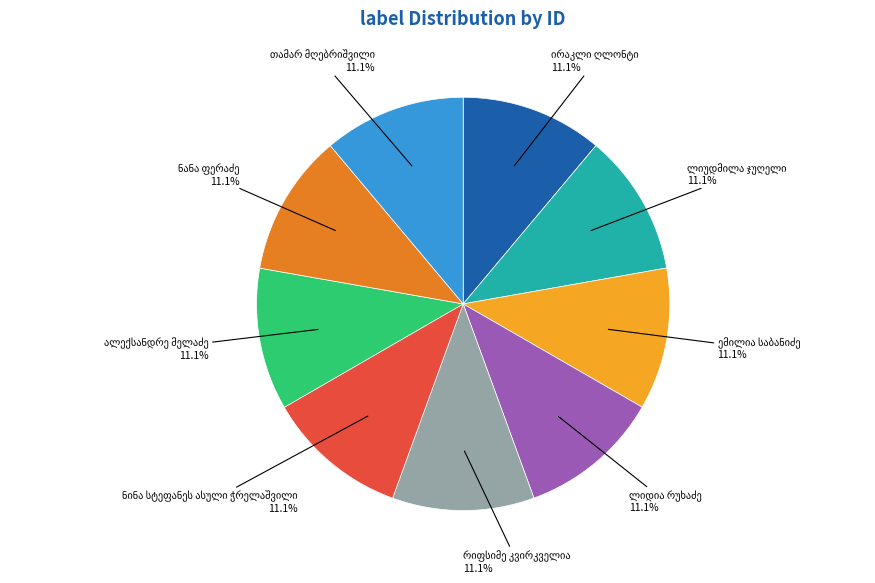

Is there a majority slice in this chart?

No